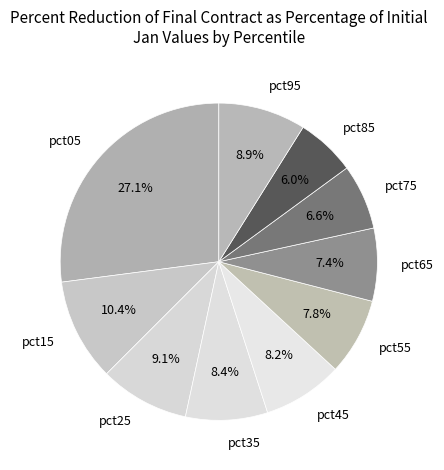

What is the smallest slice in the pie chart?

pct85